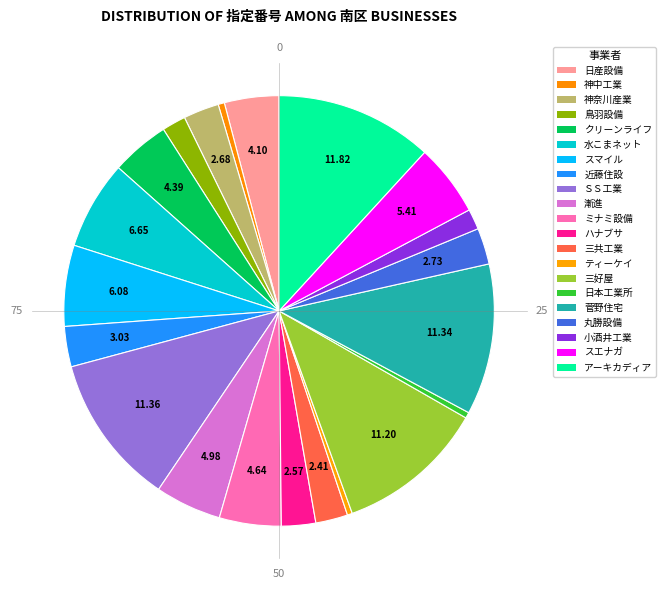

To the nearest percent, what is the average slice percentage?

5%